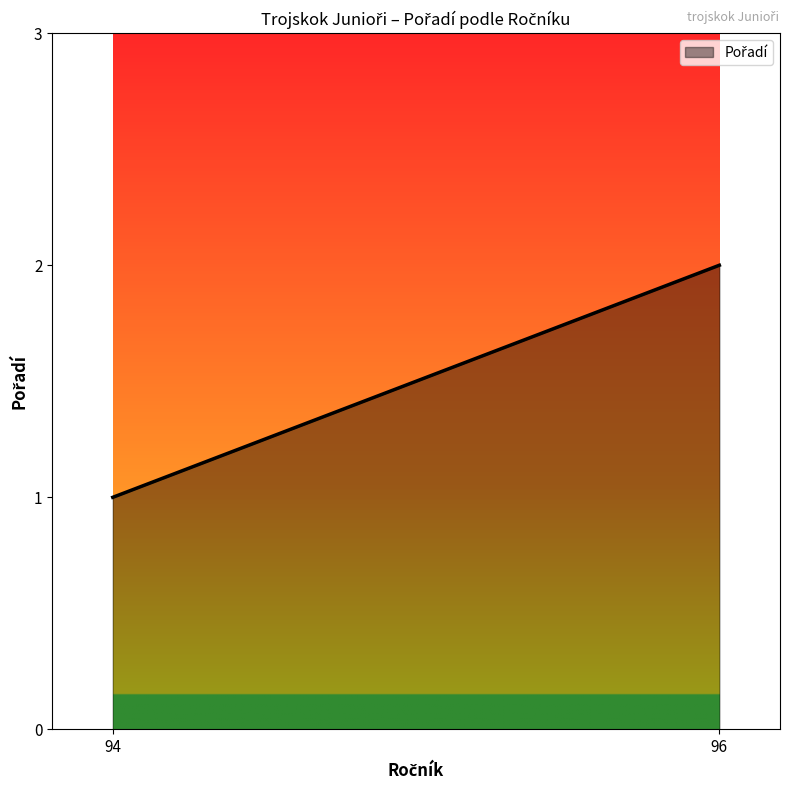

Does the chart have visible grid lines?

No